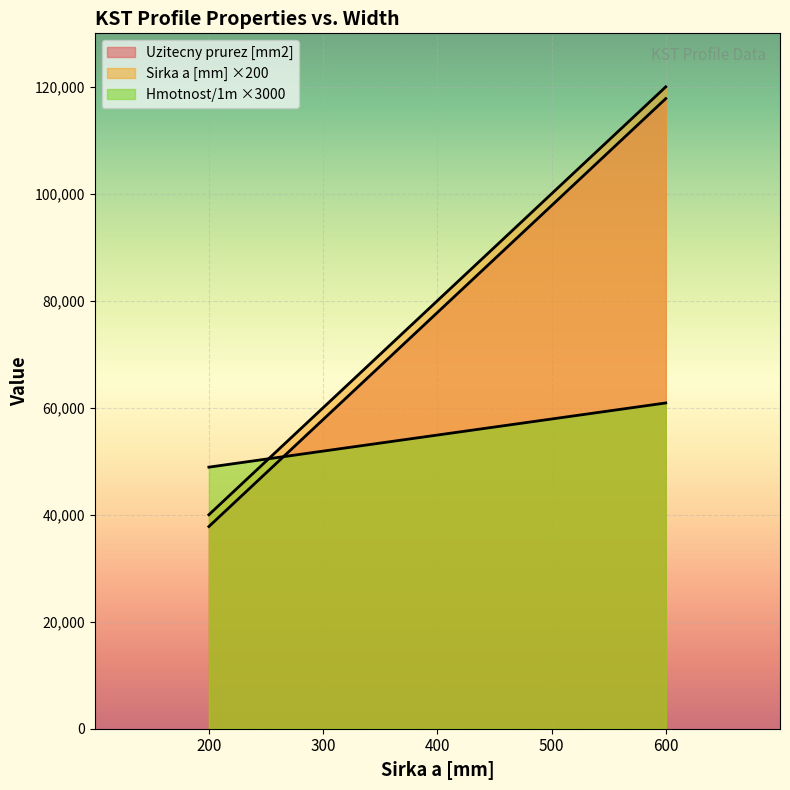

How many categories are shown in the chart?

5